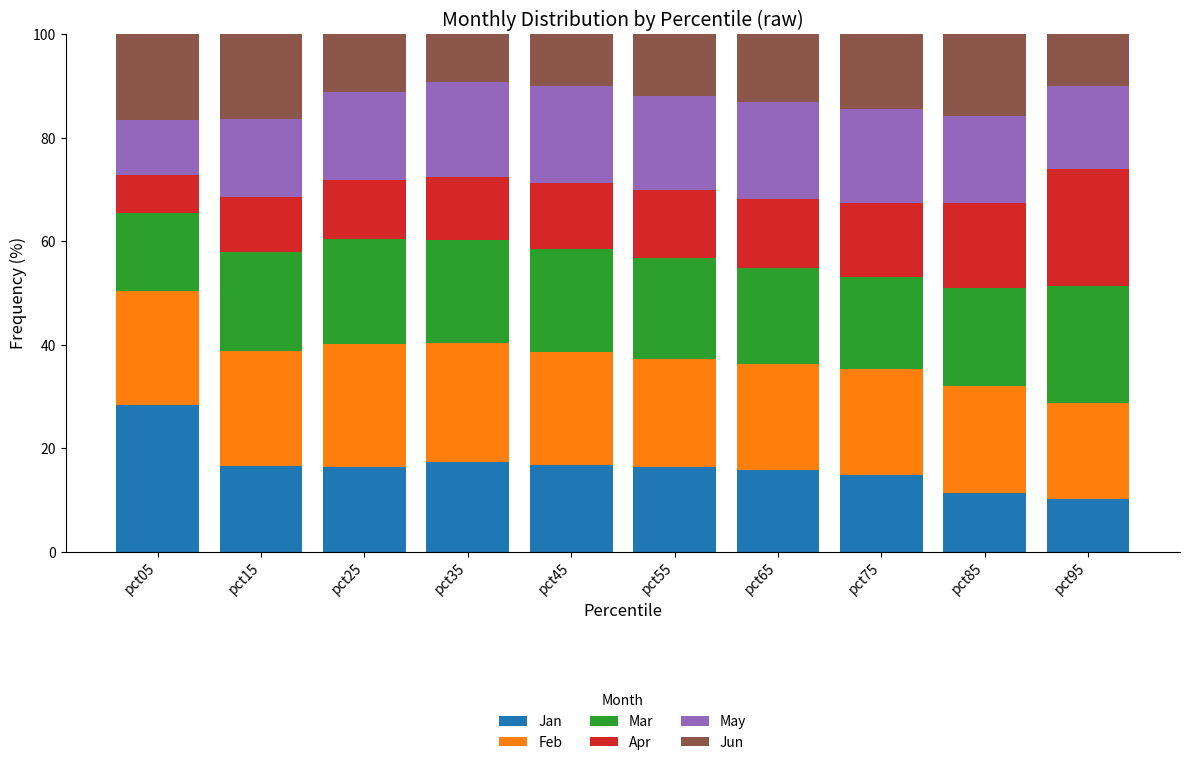

What is the sum of all Jan values?

163.9